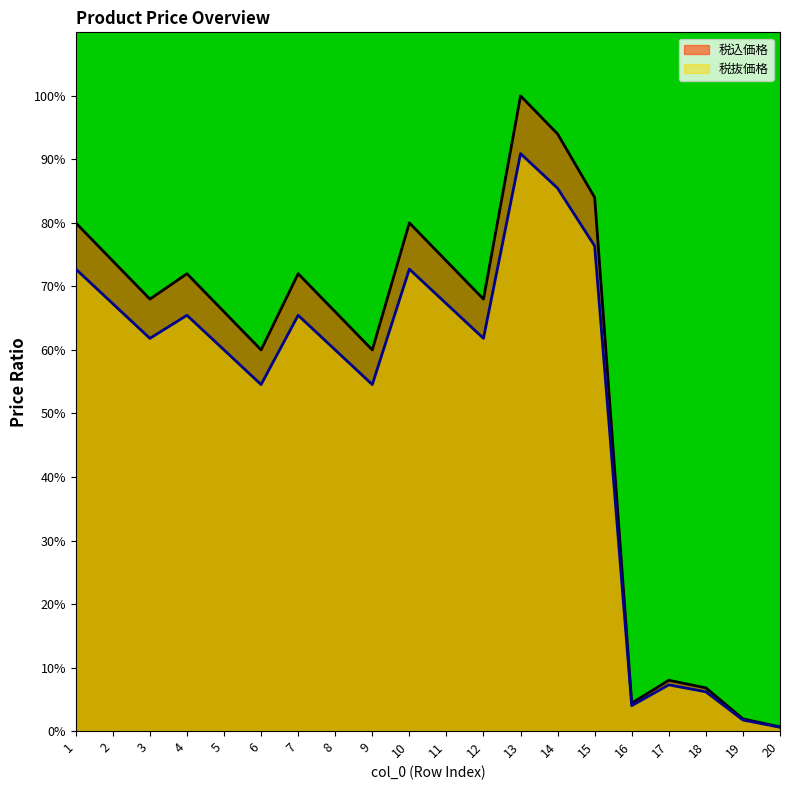

What is the total value across all series at 8?

126.0